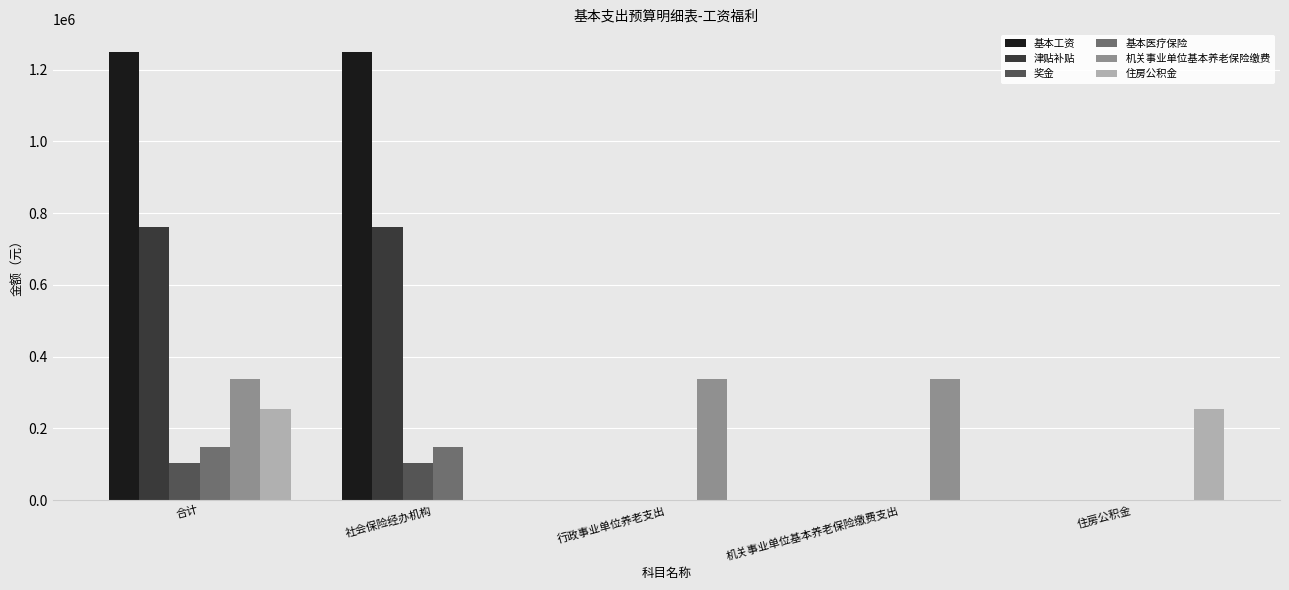

True or false: 奖金 has a value of 104179.0 at 合计.

True